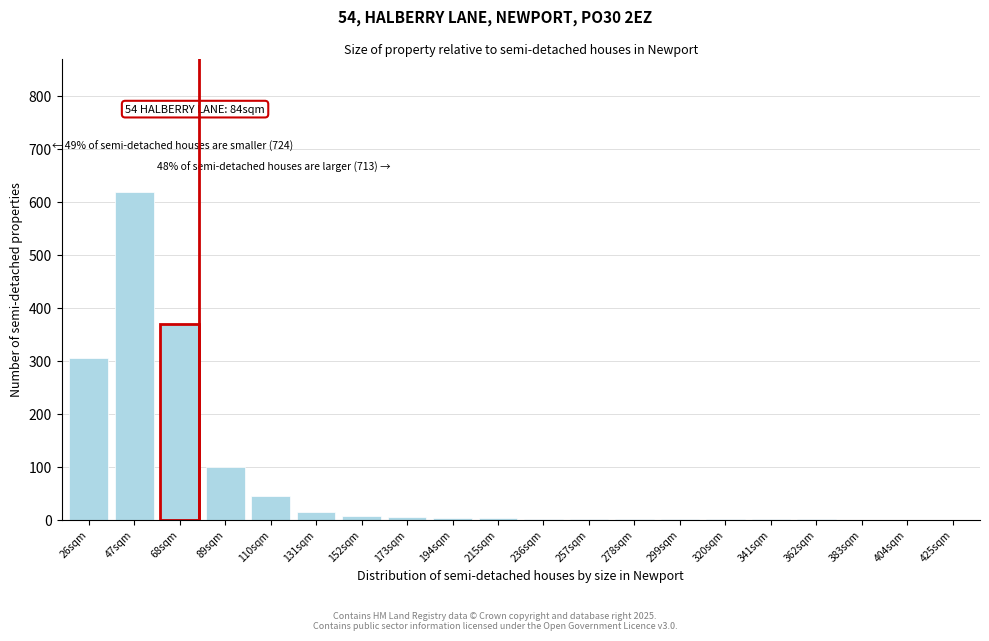

Between 47sqm and 68sqm, which is larger?

47sqm